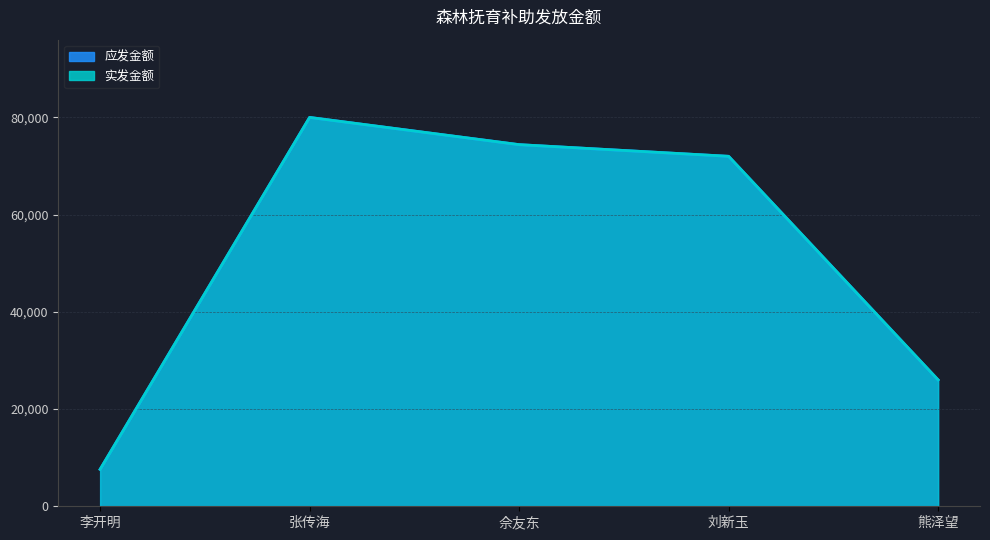

Is the value of 应发金额 at 熊泽望 greater than the value of 实发金额 at 张传海?

No